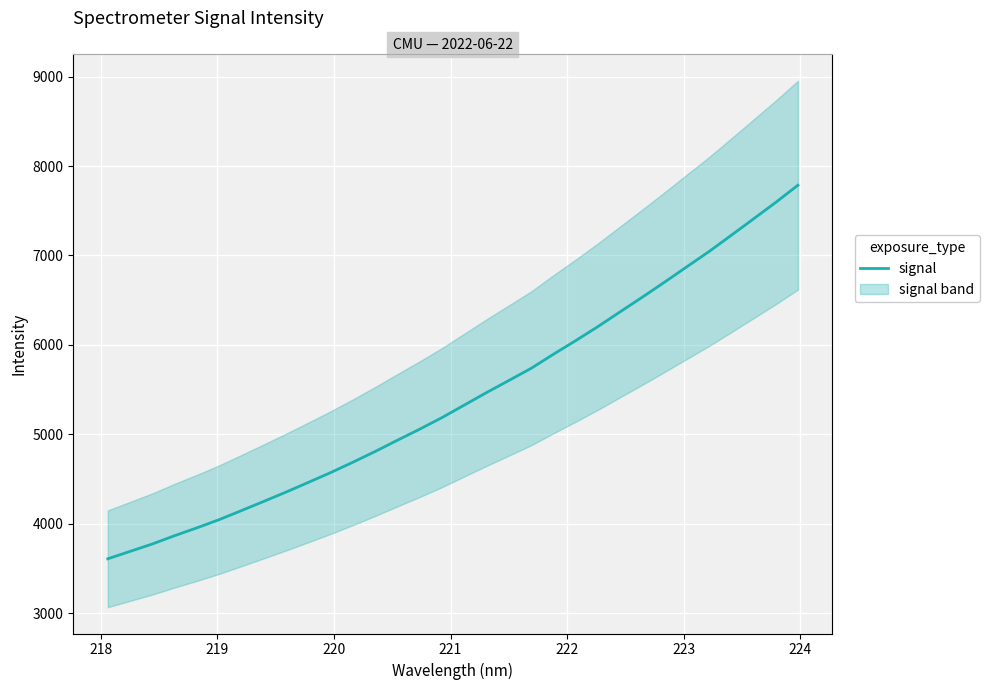

What is the maximum value shown in the chart?

7785.9